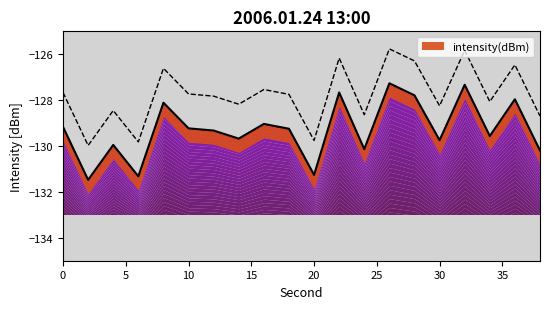

Which label corresponds to the smallest value in the chart?

2